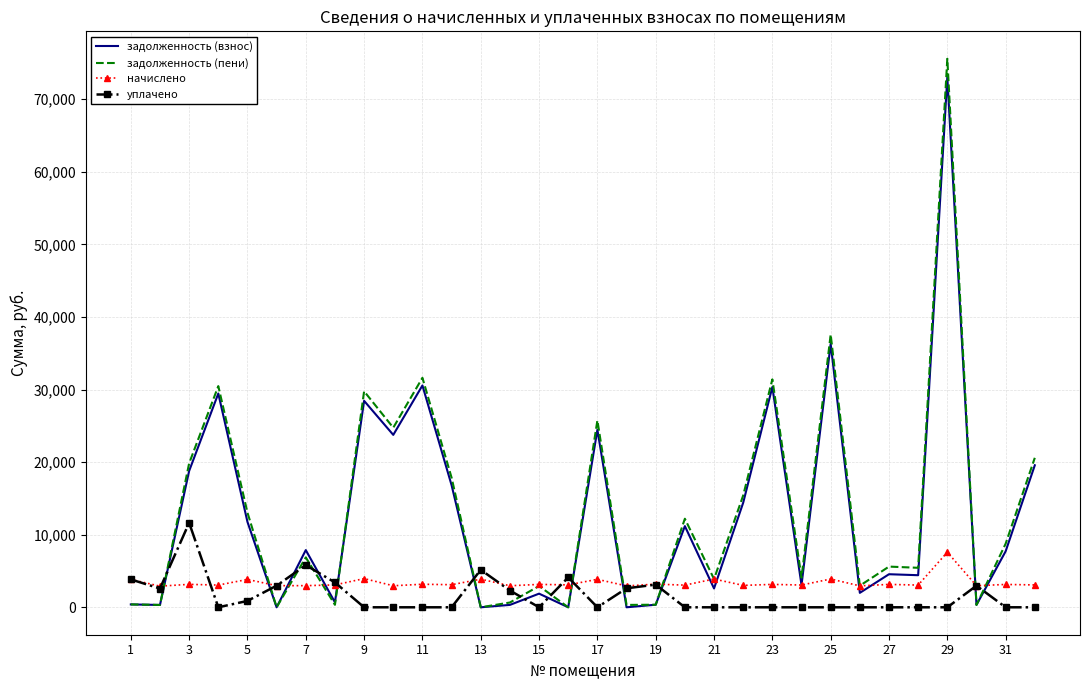

Which series has the widest spread of values?

задолженность (пени)